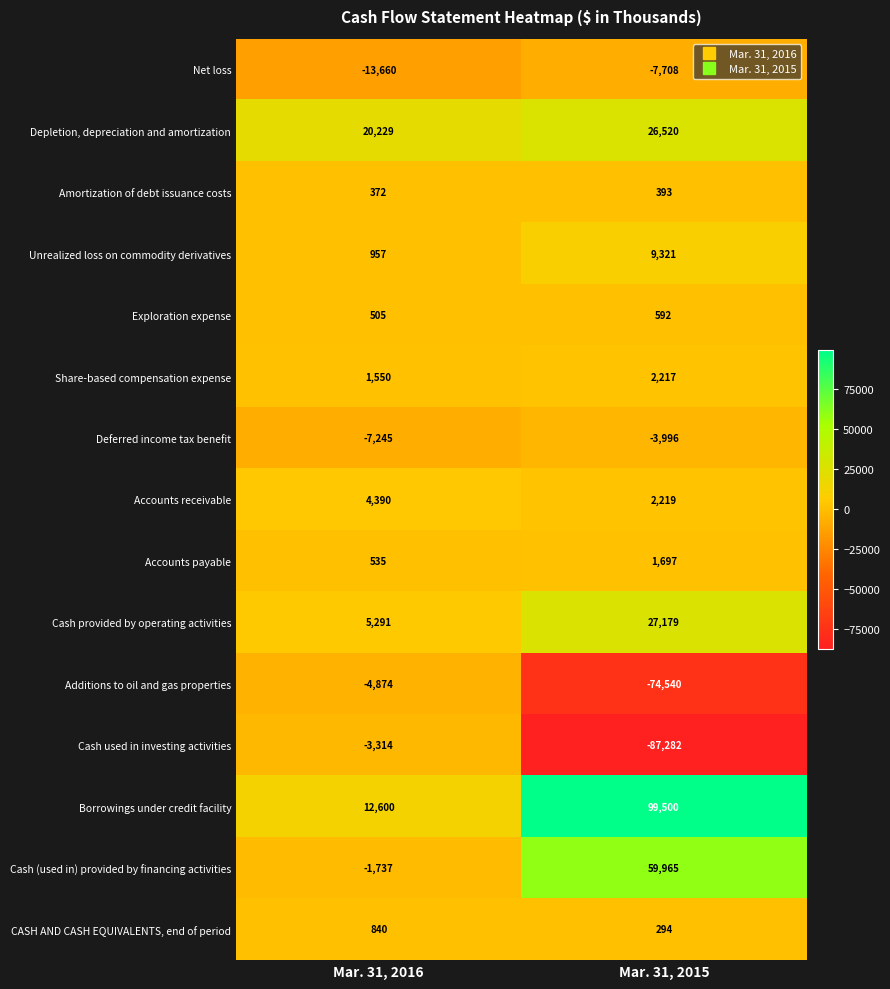

What is the maximum value for Cash used in investing activities?

-3314